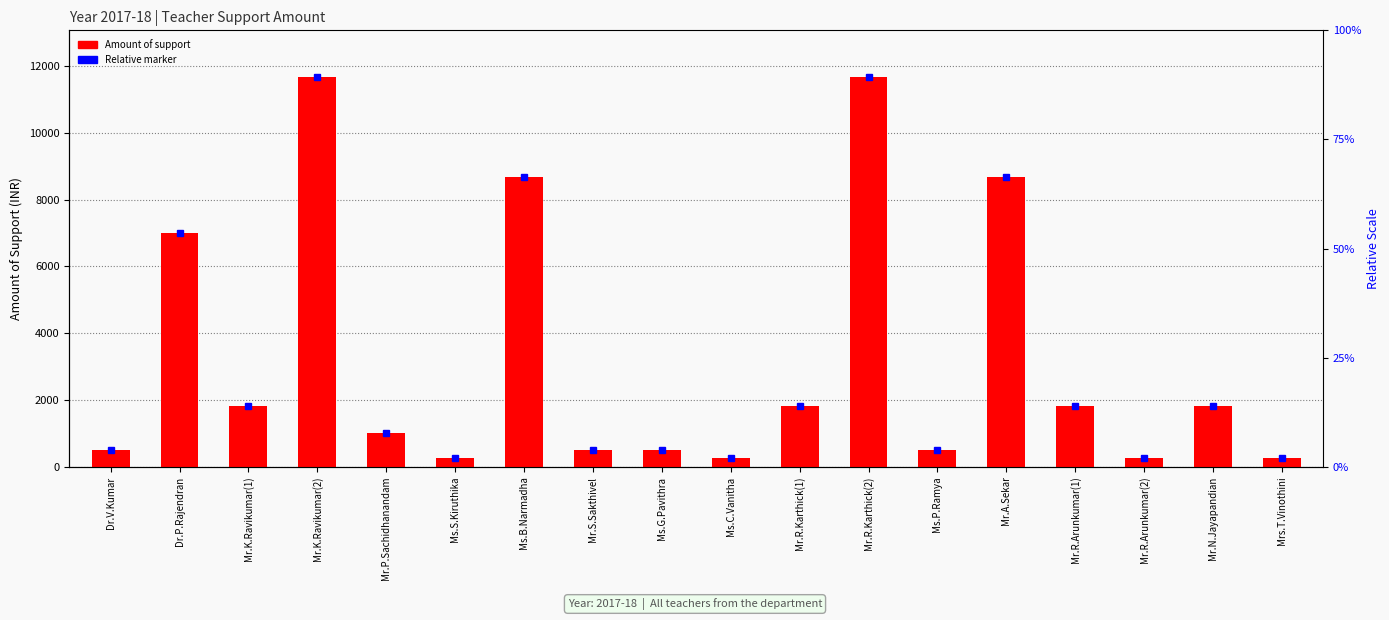

Where does the data first go above 1822?

Dr.P.Rajendran